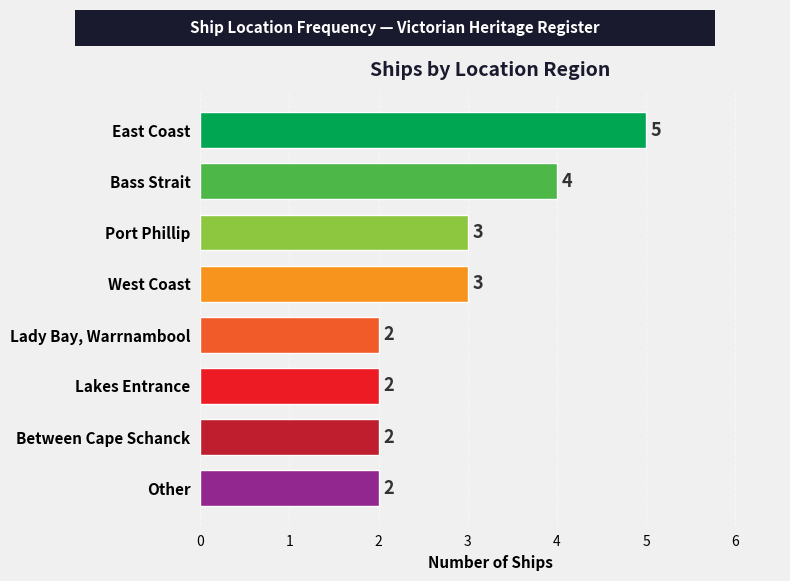

The value at Between Cape Schanck is 1. True or false?

False